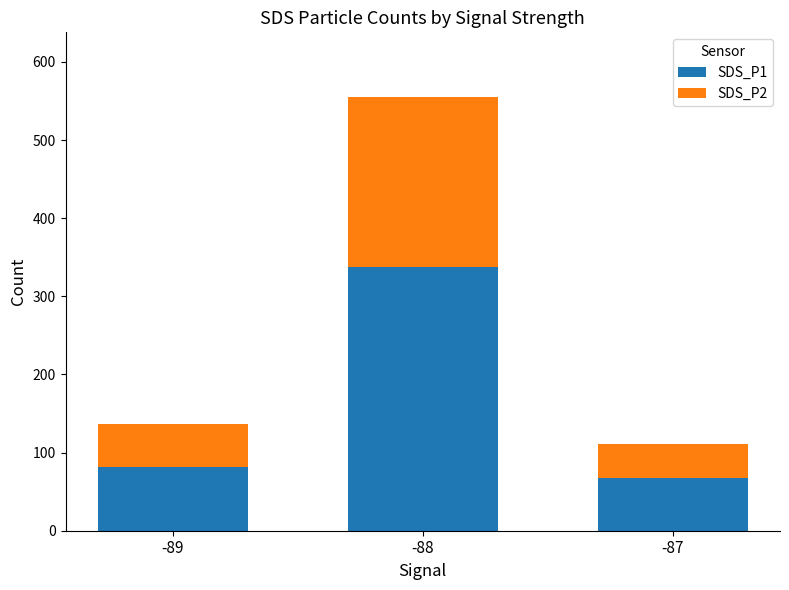

How many bars are there in total?

3